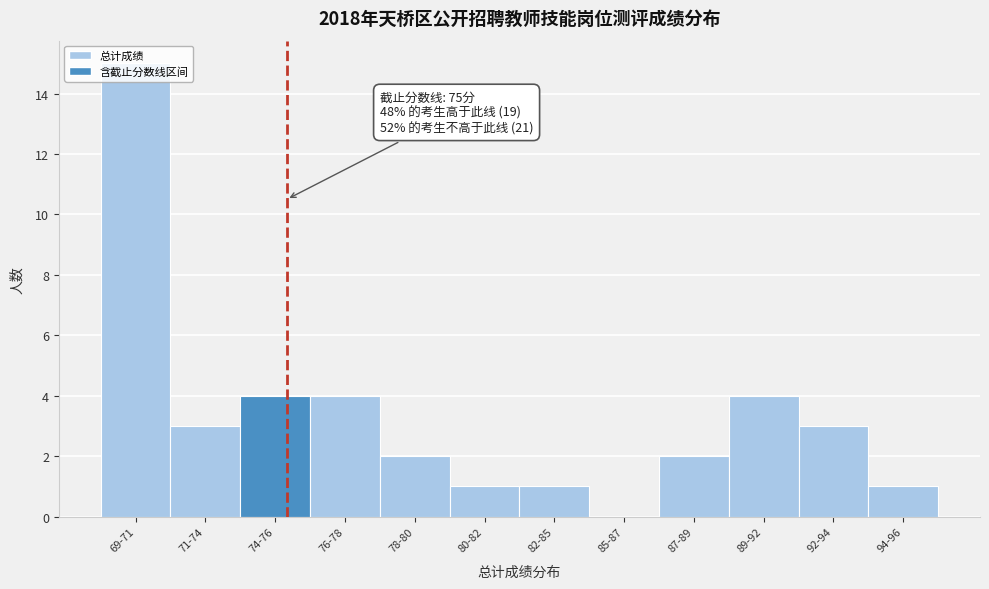

What is the sum of all values?

40